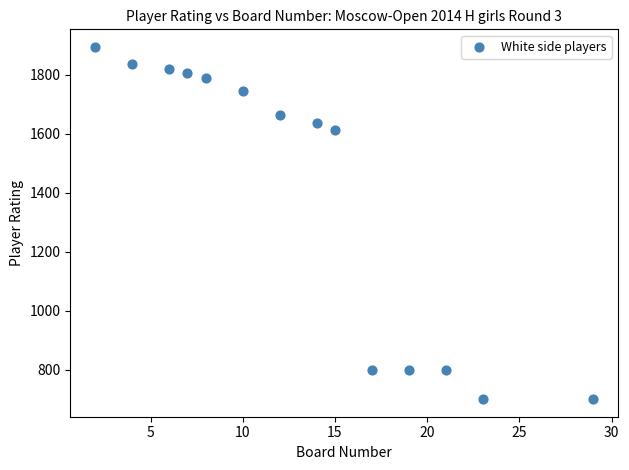

What is the range of Y values (max minus min)?

1194